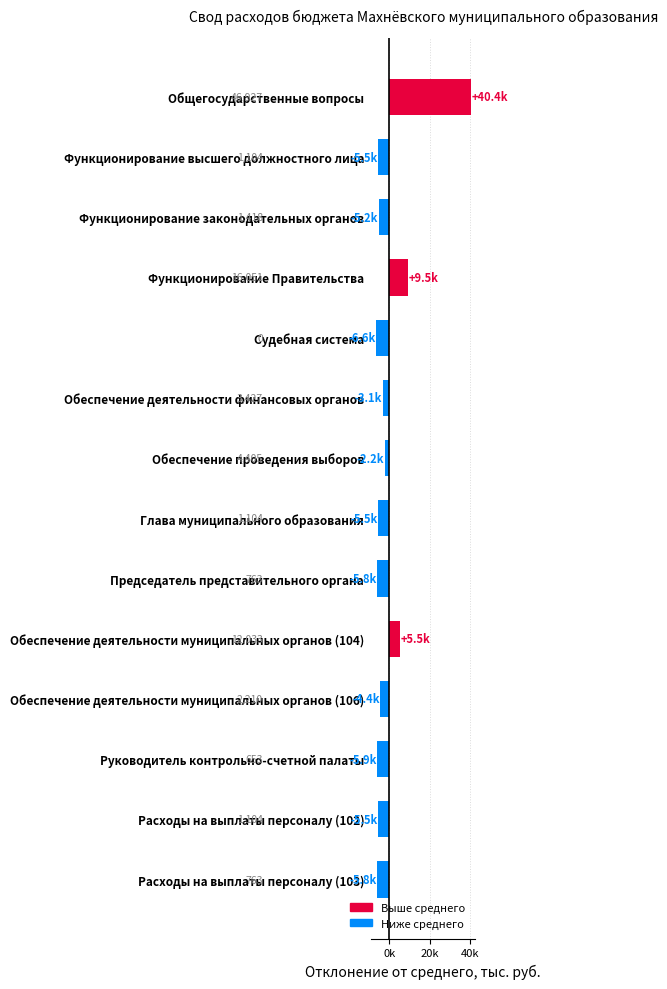

Are the bars horizontal?

Yes